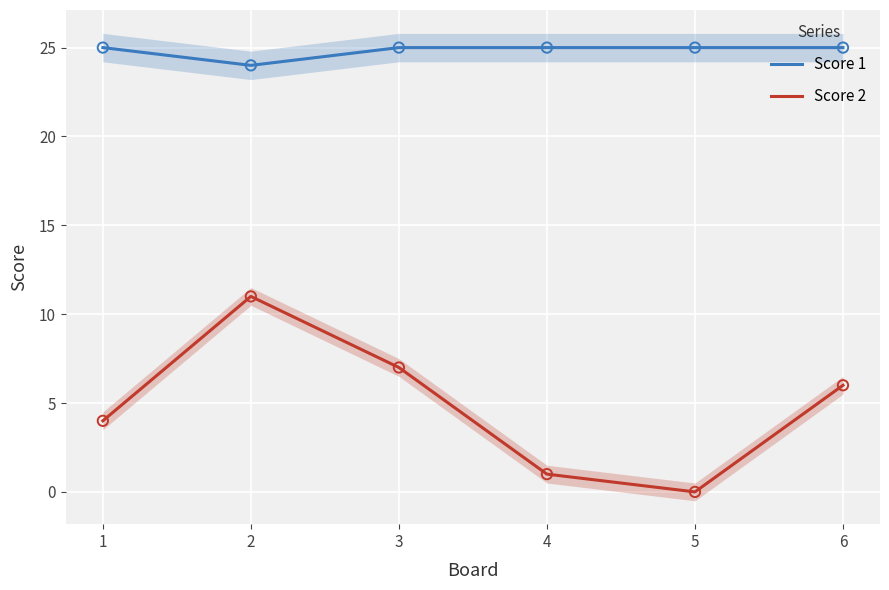

Which series contains the highest Y value?

Score 1